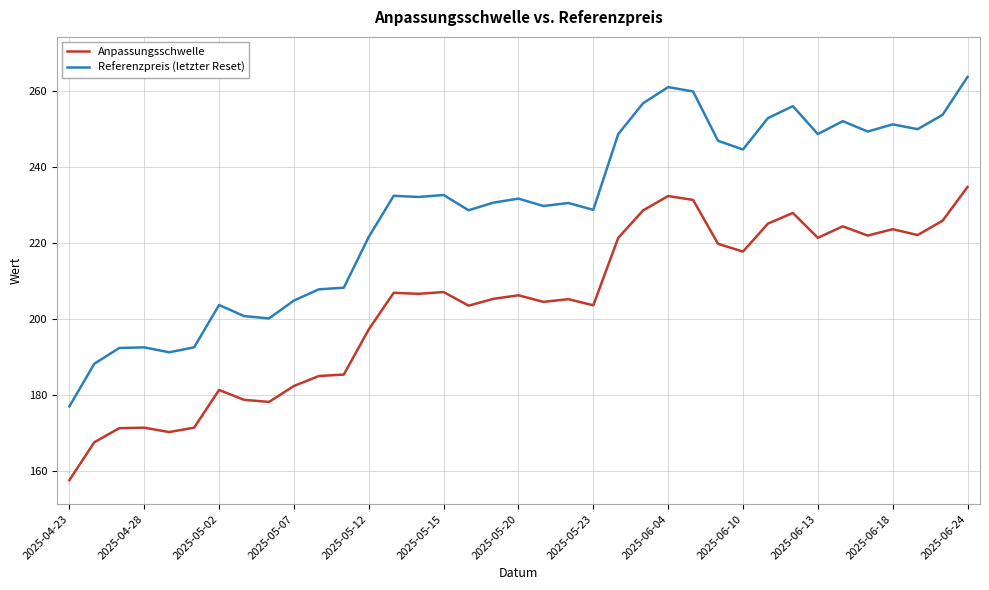

True or false: Anpassungsschwelle and Referenzpreis (letzter Reset) intersect in this chart.

False